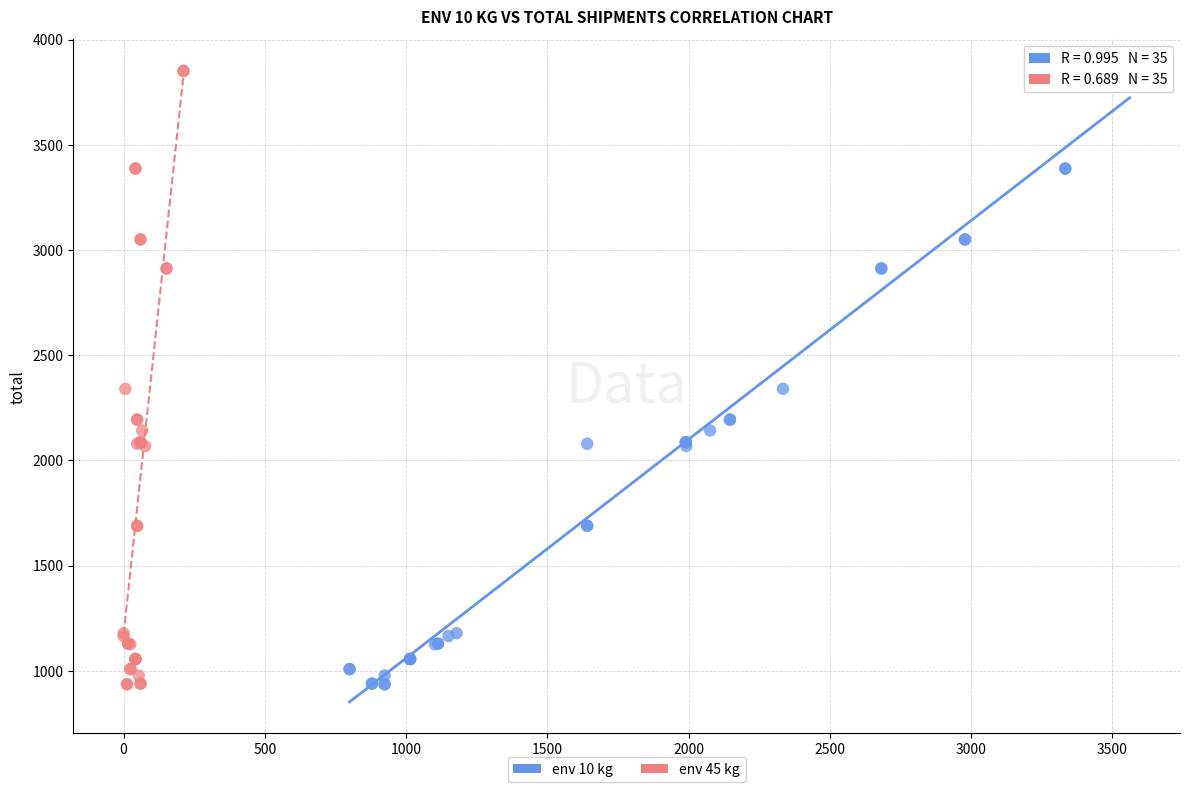

What are all the series names shown in the legend?

env 10 kg, env 45 kg